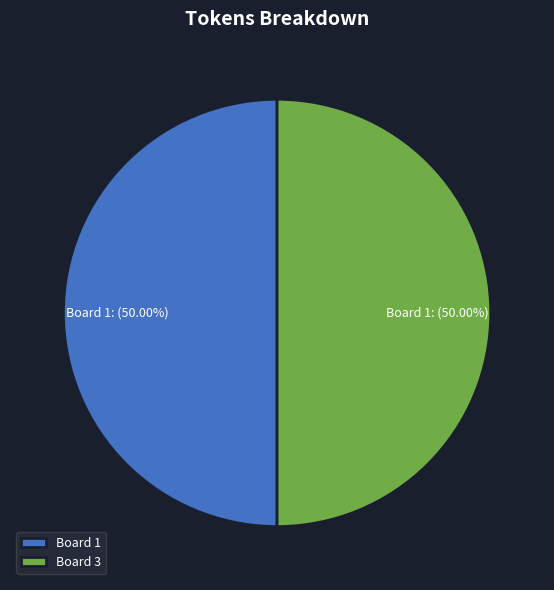

Approximately how many times larger is the value at Board 3 compared to Board 1?

1.0